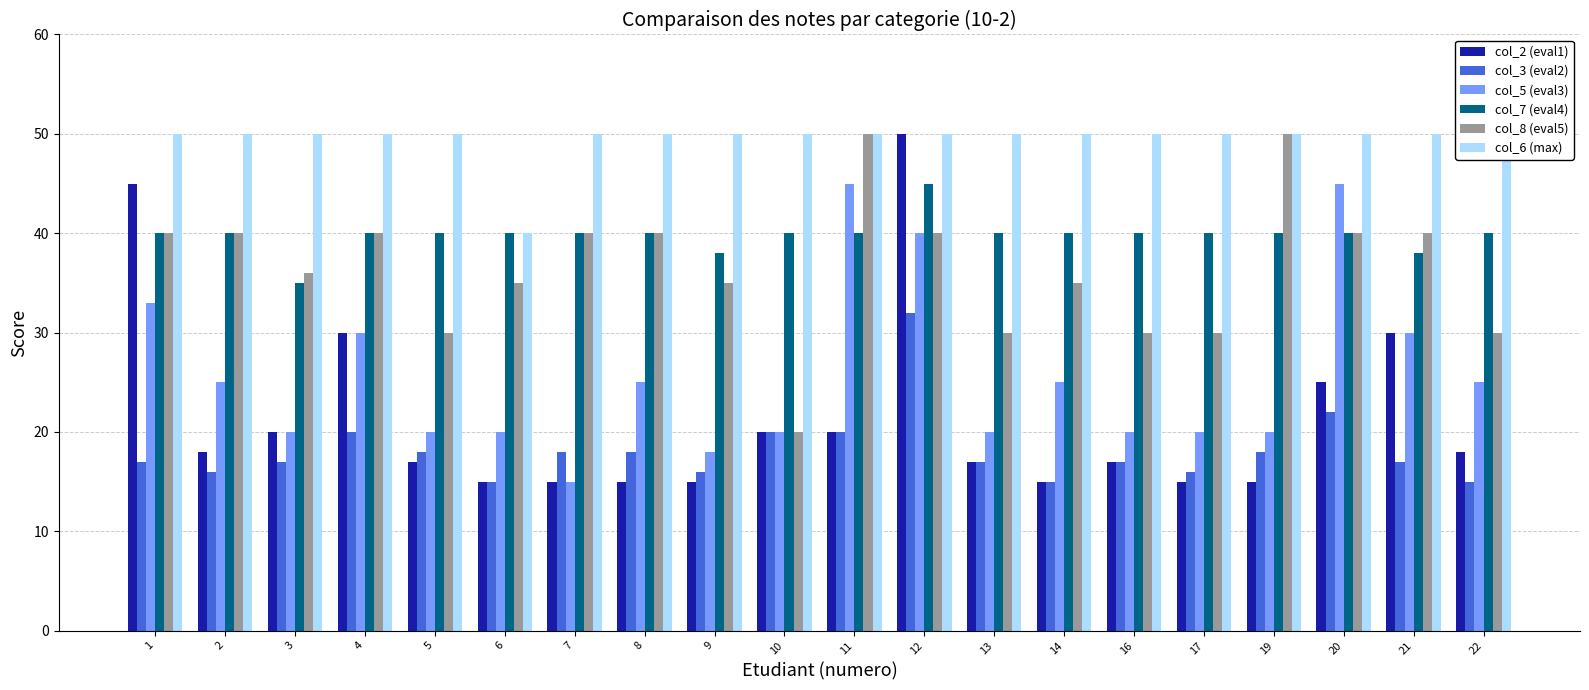

How many data points does each series have?

20